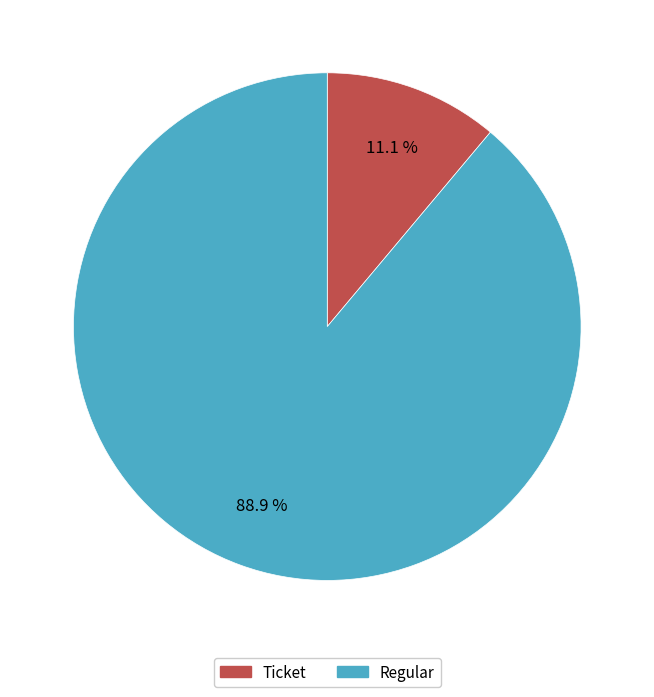

How many segments does this pie chart have?

2